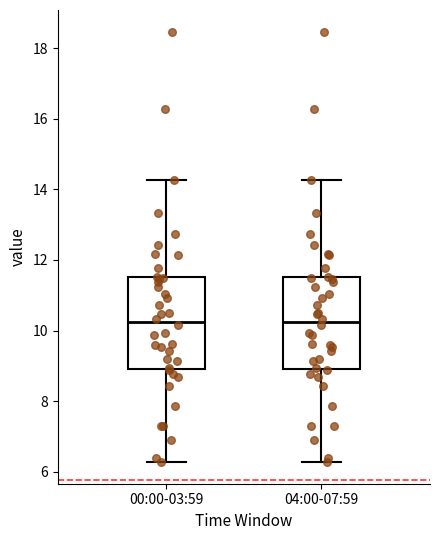

Reading left to right, transcribe this box plot: for each box, give where its median line is, the range the box spans, and where its two whiskers end, as read against the y-axis. The values are not printed on the chart, so give them approximately, as read against the axis.

00:00-03:59: median 10.2, box 9.0 to 11.6, whiskers 6.2 to 14.2
04:00-07:59: median 10.2, box 9.0 to 11.6, whiskers 6.2 to 14.2